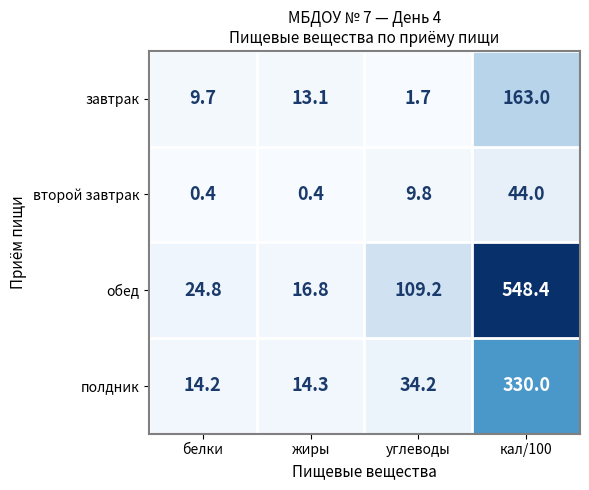

What is the smallest value displayed?

0.4